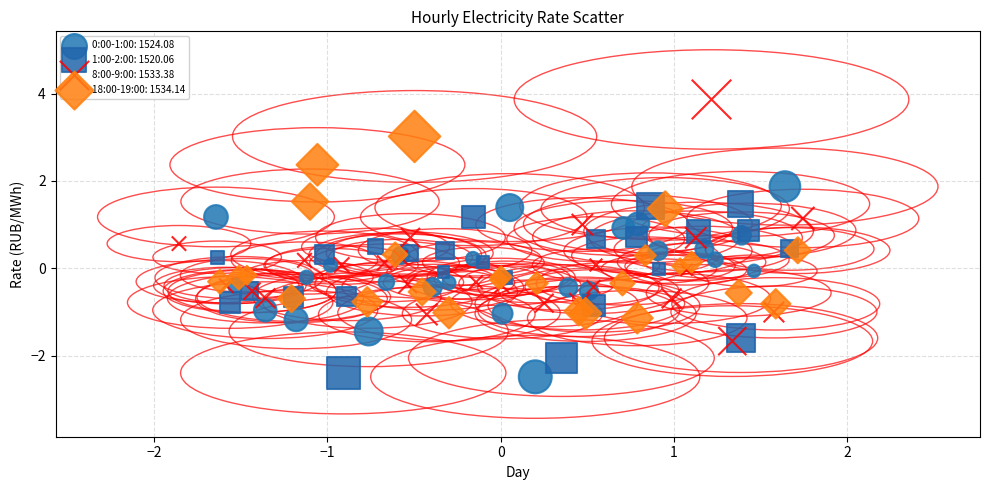

Which series has the widest spread of Y values?

8:00-9:00: 1533.38